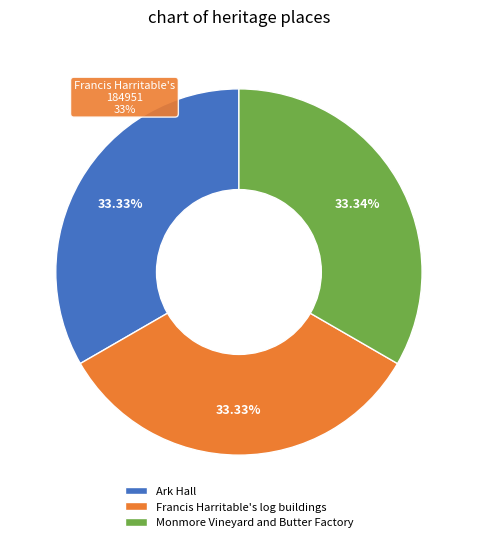

To the nearest percent, what is the combined percentage of Ark Hall and Francis Harritable's log buildings?

67%